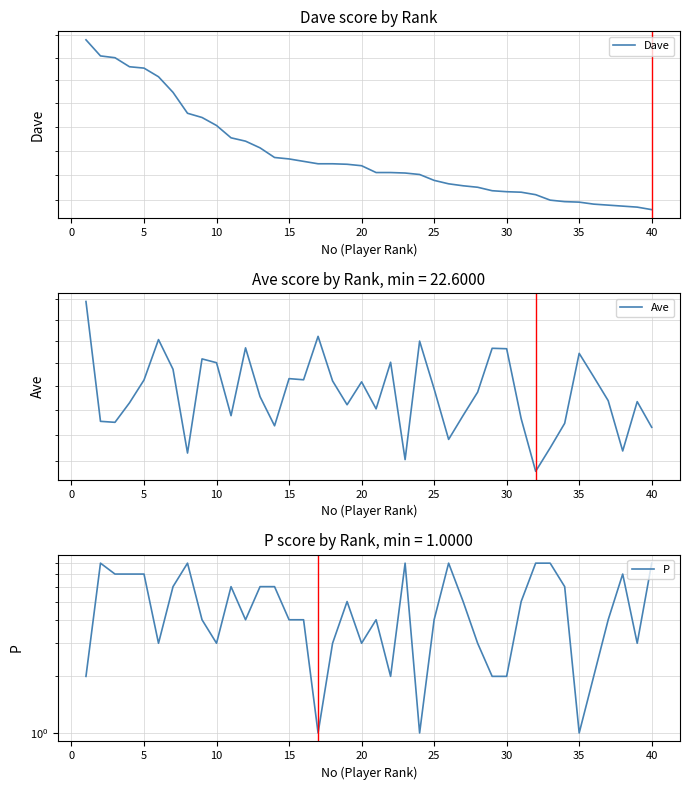

In P, how many points are higher than both neighbors (excluding endpoints)?

8